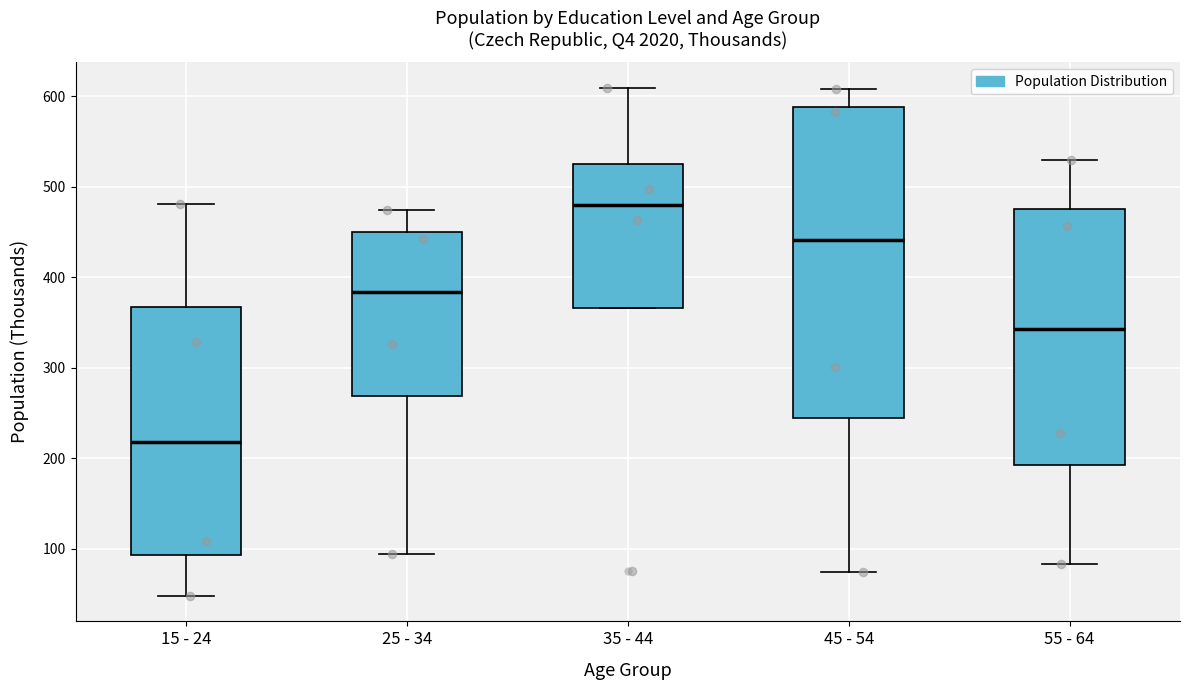

Which box's median line is the highest?

35 - 44